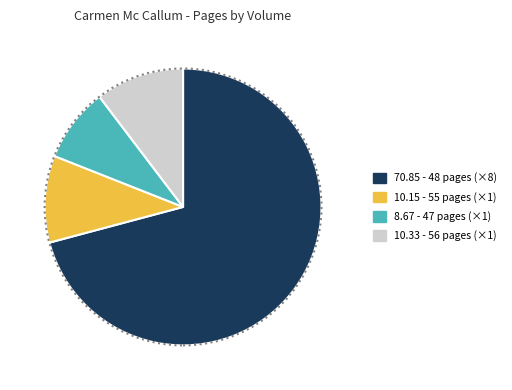

Is there any slice that represents more than half of the pie?

Yes